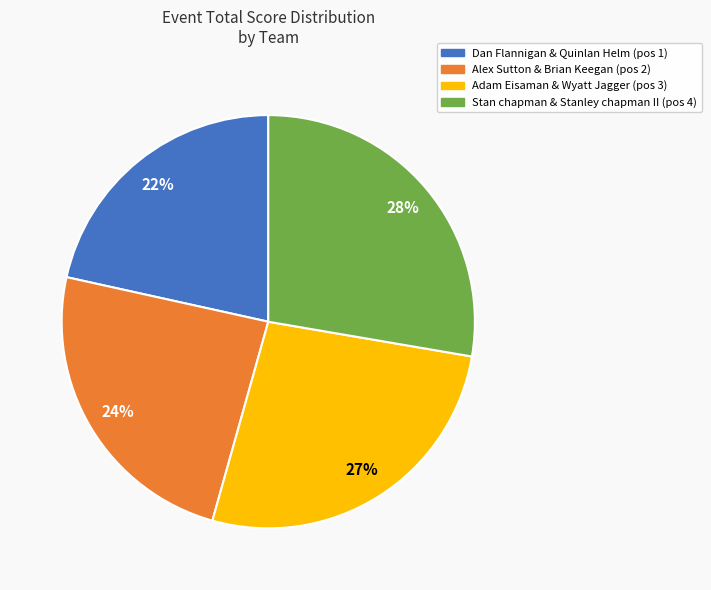

Do Adam Eisaman & Wyatt Jagger and Alex Sutton & Brian Keegan together represent more than half of the pie?

Yes